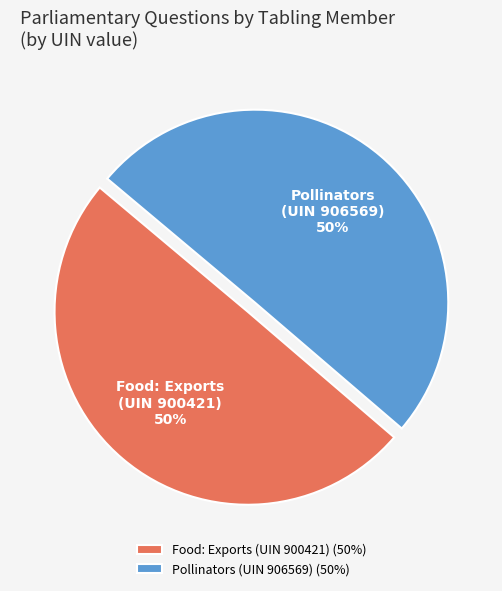

True or false: Pollinators (UIN 906569) (50%) accounts for 37% of the total.

False